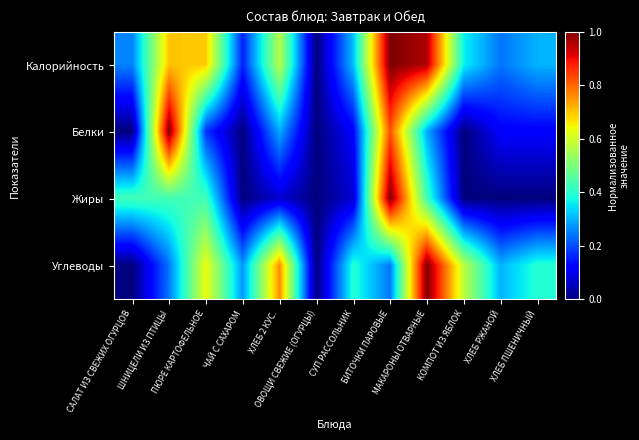

How many categories are shown in the chart?

12